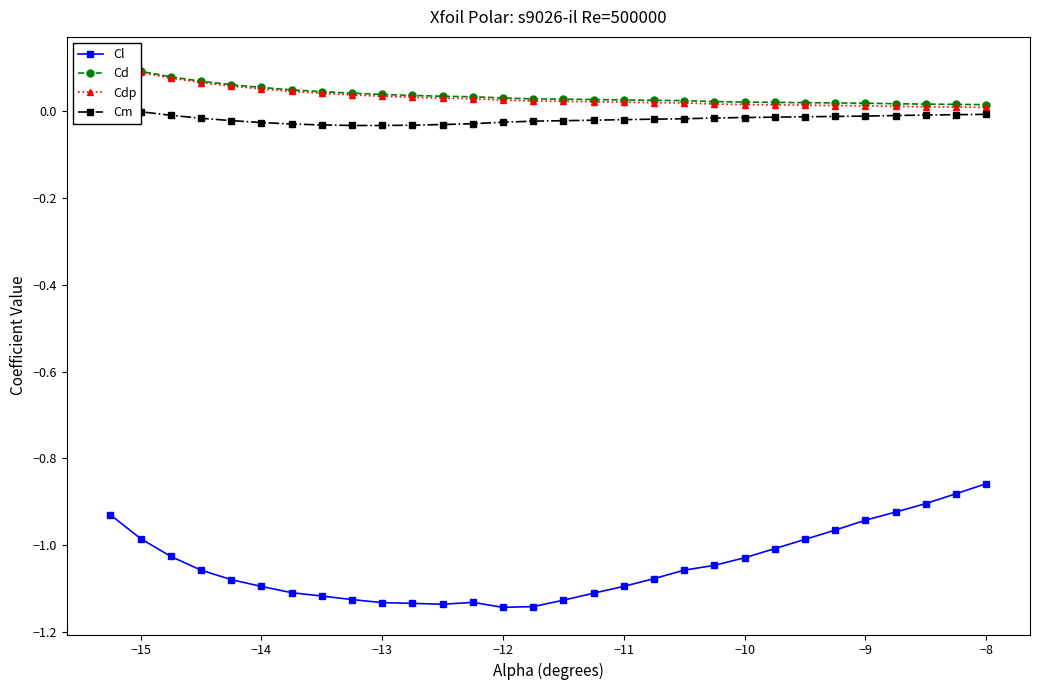

True or false: Cl has a value of -1.9 at −11.

False